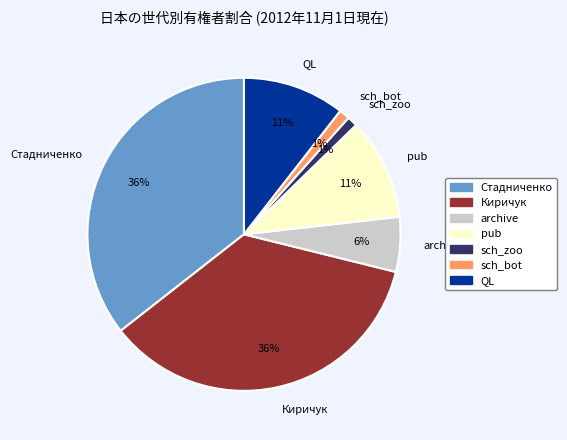

To the nearest percent, what is the average slice percentage?

14%